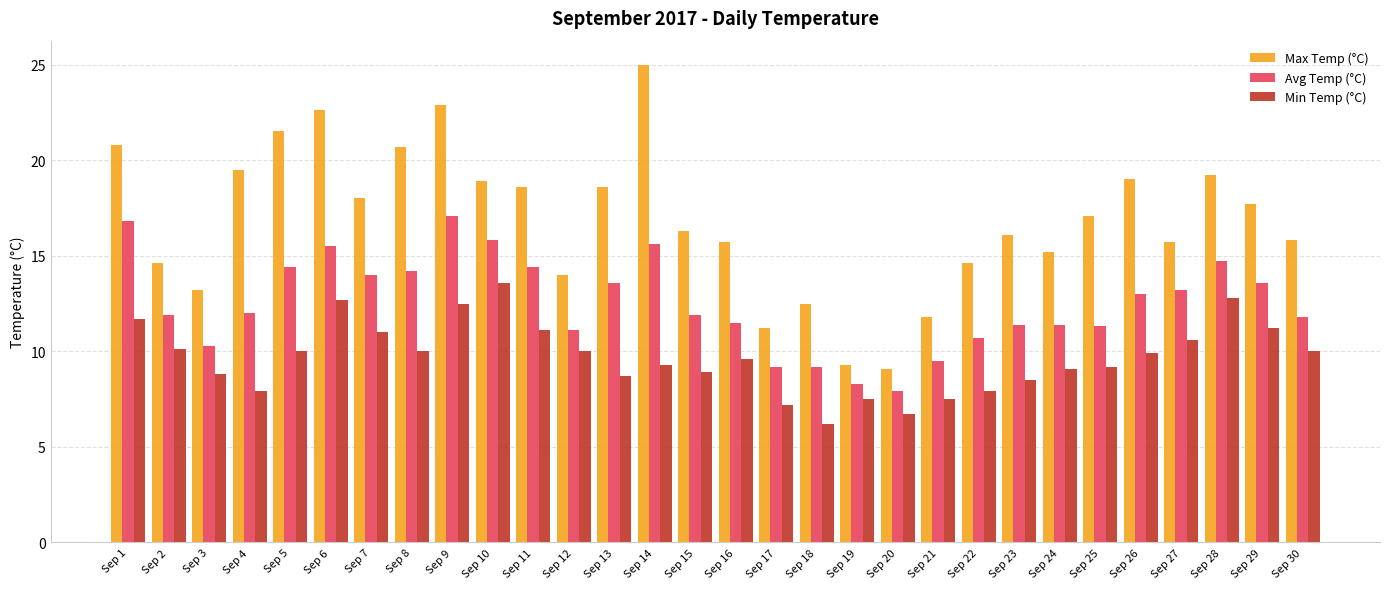

The value of Min Temp (°C) at Sep 8 is 10.0. True or false?

True